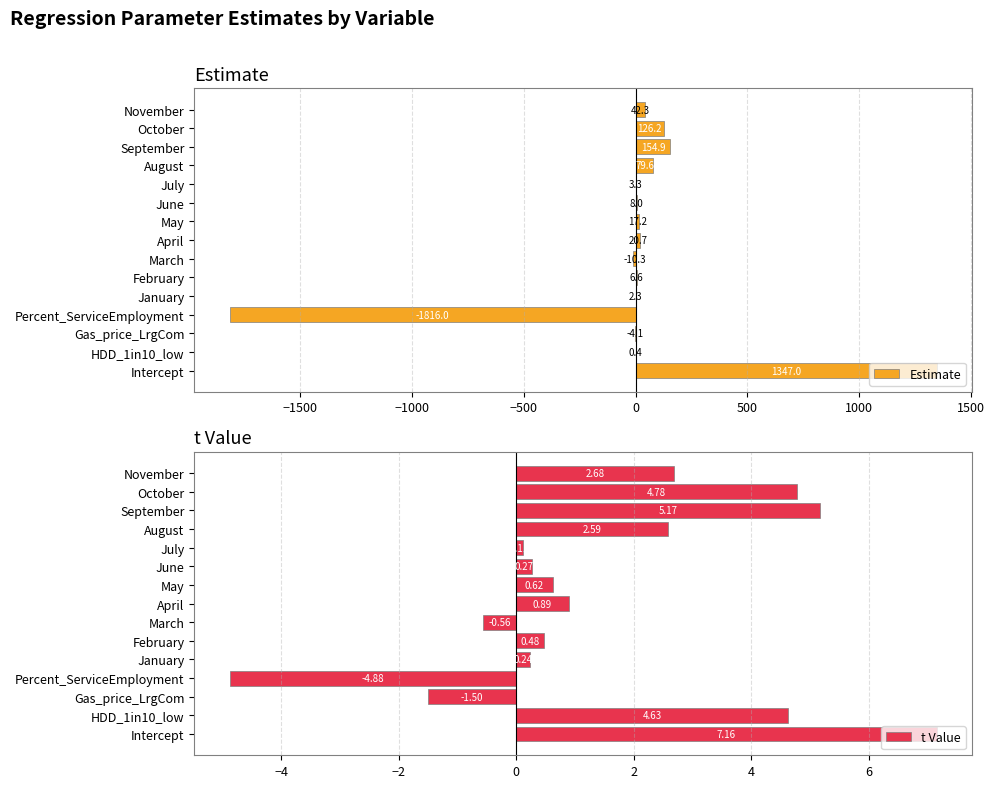

Count the number of categories in the chart.

15